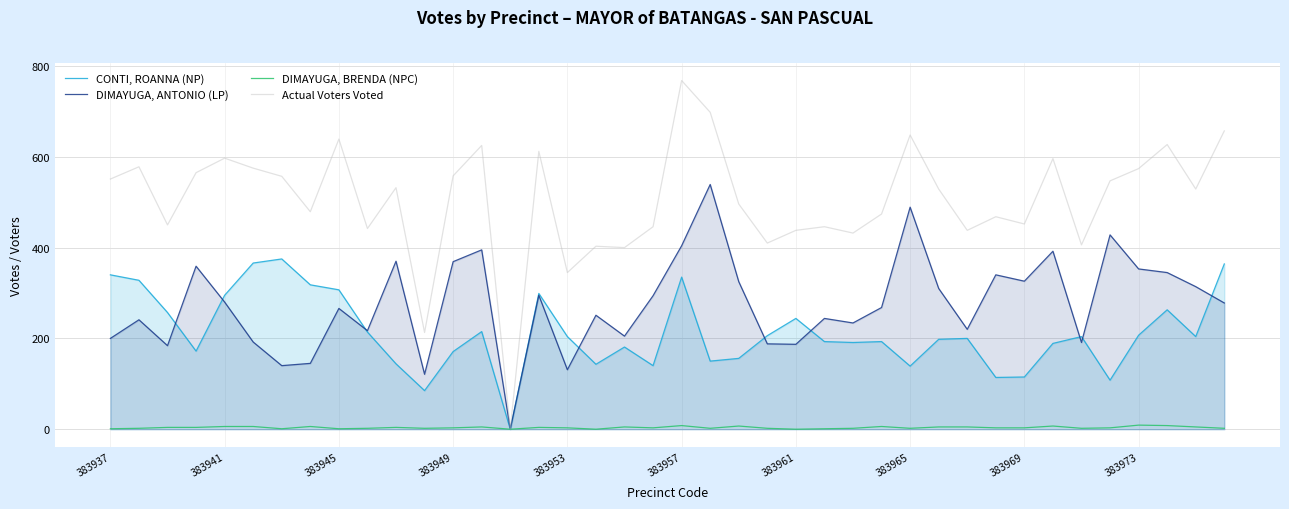

How many lines are shown in the chart?

4